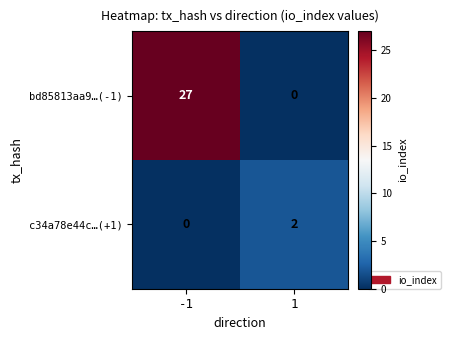

What is the sum of the bd85813aa9…(-1) values at -1 and 1?

27